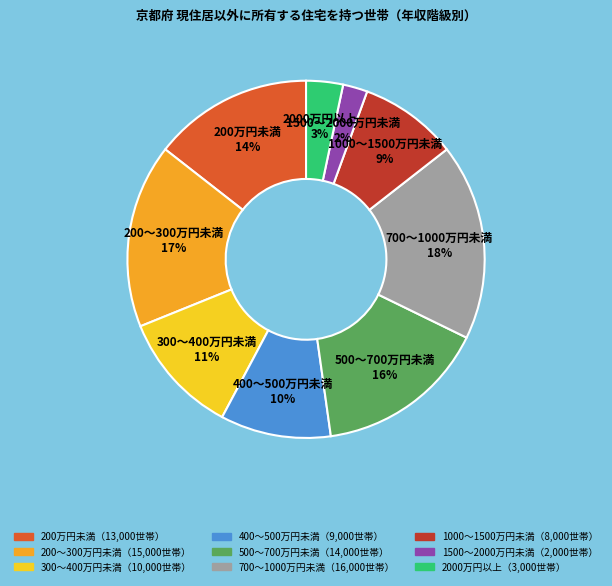

Is it true that 1000～1500万円未満 is 22% of the pie?

False